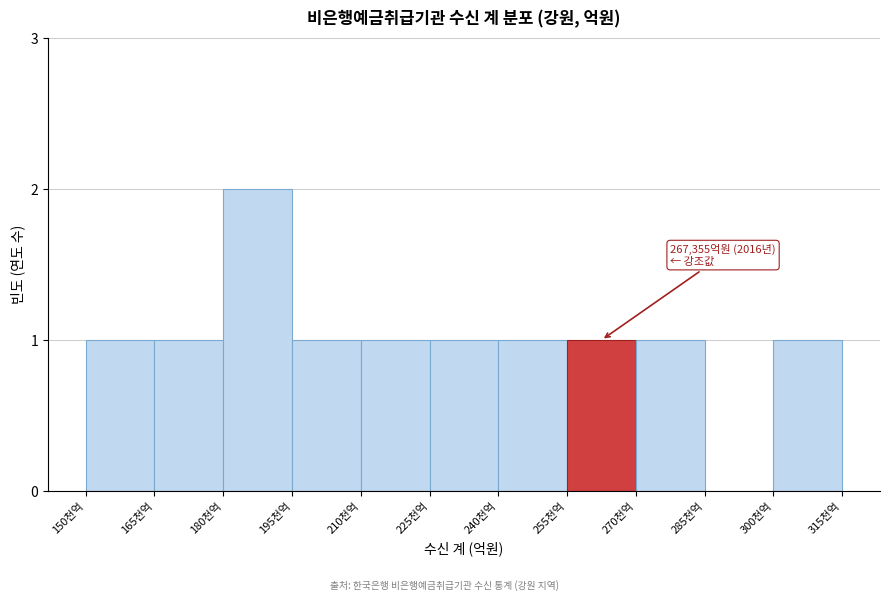

Reading right to left, what are all the values shown in this chart?

300천억=1	285천억=0	270천억=1	255천억=1	240천억=1	225천억=1	210천억=1	195천억=1	180천억=2	165천억=1	150천억=1